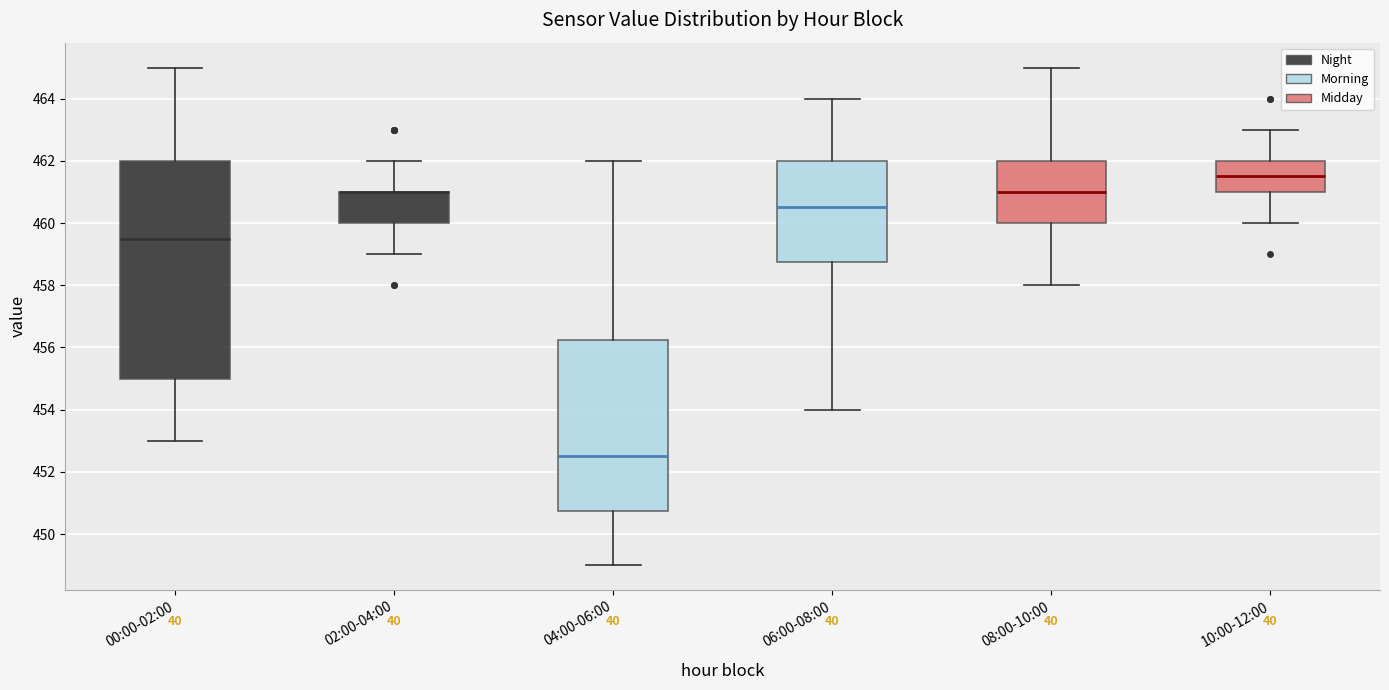

Which box is the tallest, from its lower edge to its upper edge?

00:00-02:00